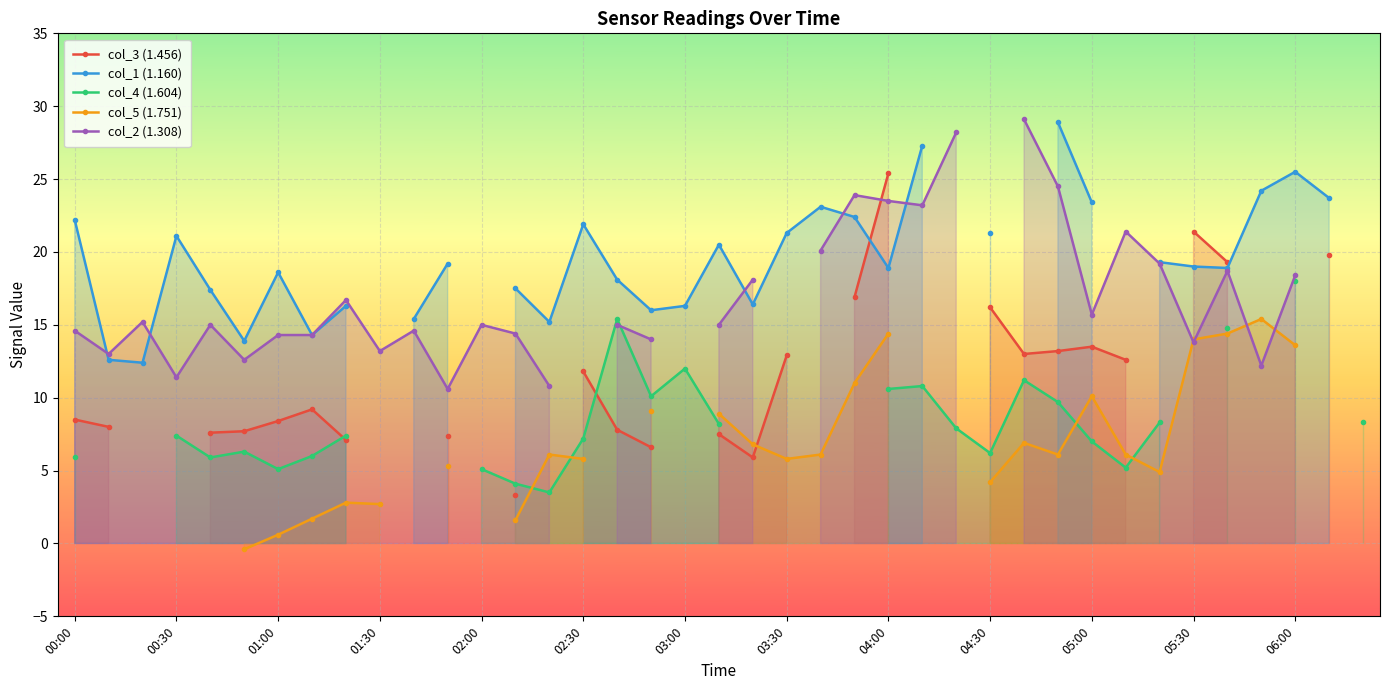

True or false: col_1 (1.160) and col_5 (1.751) cross at least once.

False